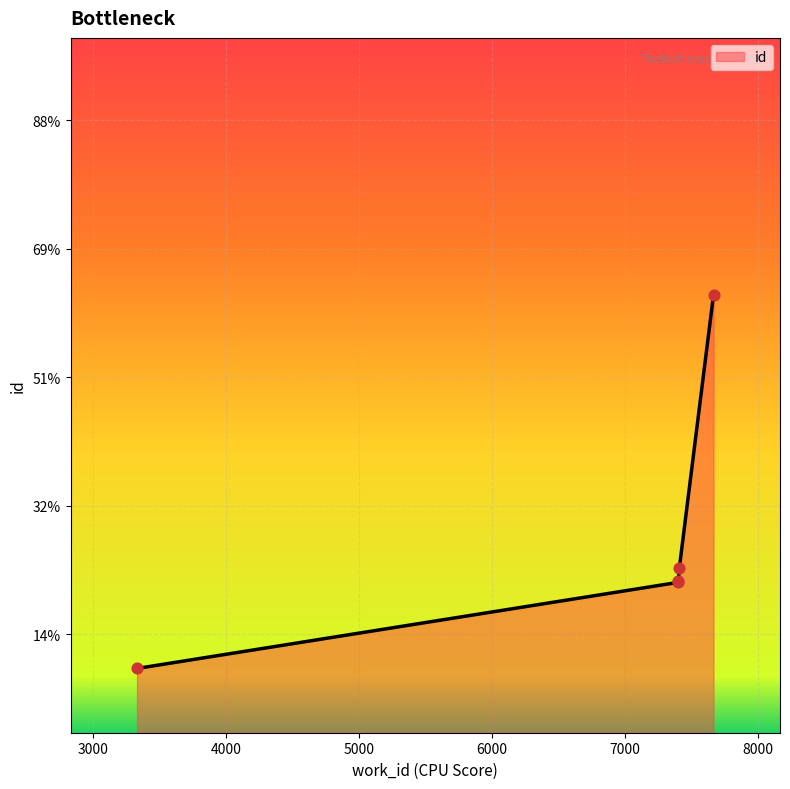

Which has a higher value, 7400 or 7408?

7408